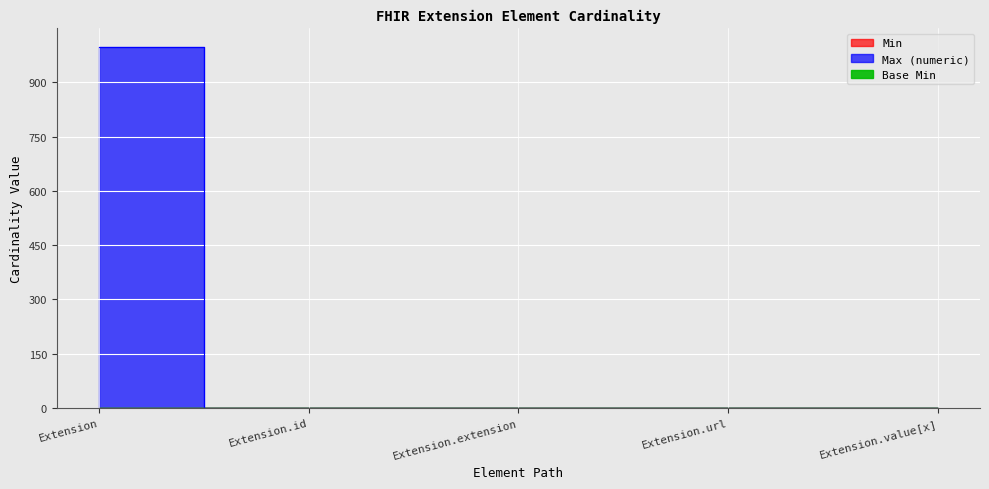

Reading left to right, extract all data points from this chart.

Min: 0	0	0	1	1
Max_numeric: 999	1	0	1	1
Base Min: 0	0	0	1	0